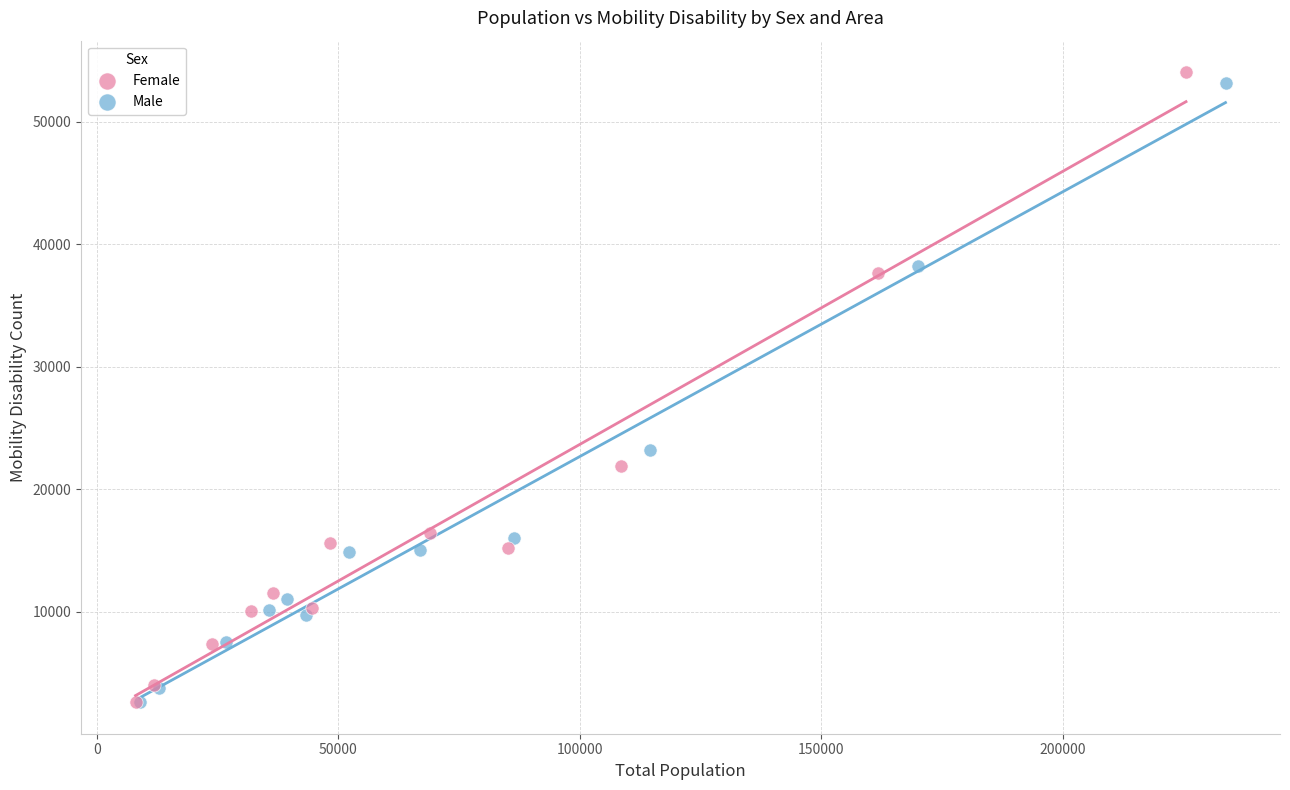

Which series has the largest Y range (max minus min)?

Female